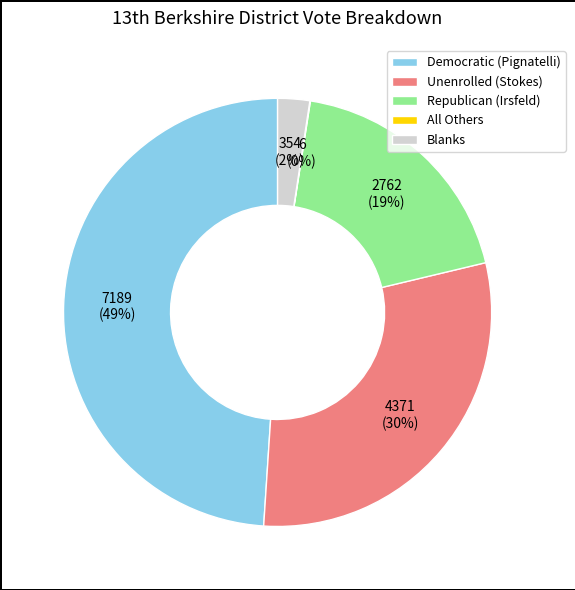

The Unenrolled (Stokes) slice represents 37% of the pie. True or false?

False